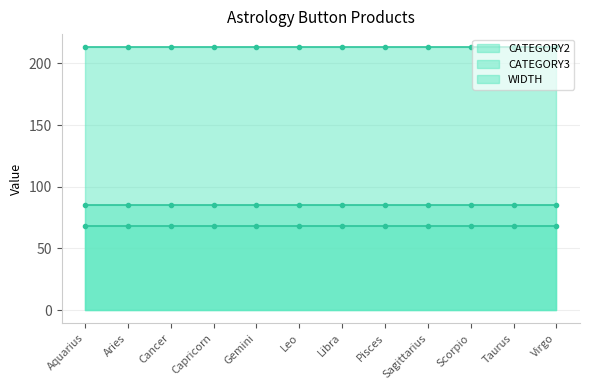

At Aquarius, list the series in order from smallest to largest.

CATEGORY3, CATEGORY2, WIDTH